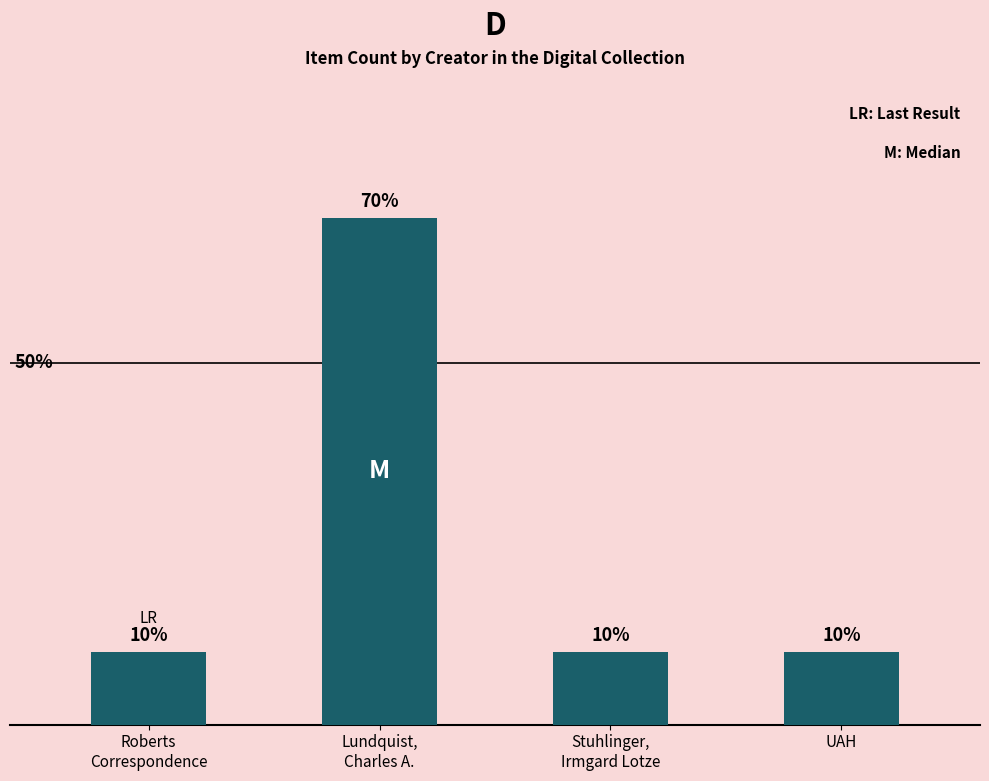

Approximately how many times larger is the value at Roberts
Correspondence compared to Stuhlinger,
Irmgard Lotze?

1.0